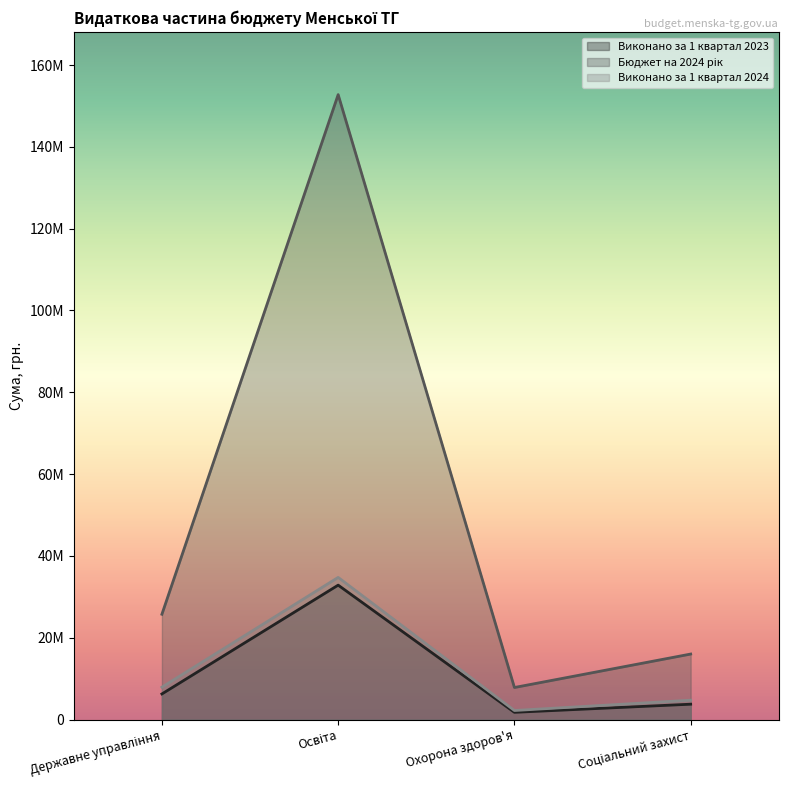

At which label is Виконано за 1 квартал 2023 closest to 17313962?

Державне управління